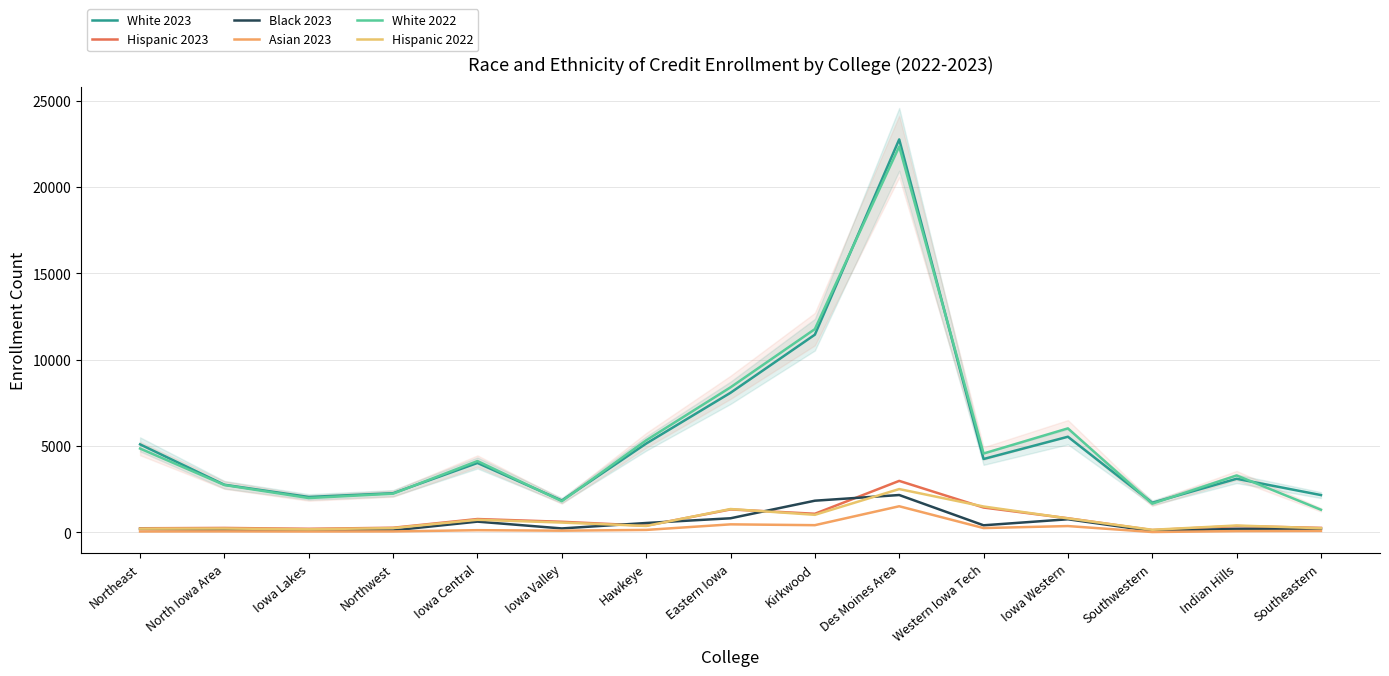

Which category has the lowest value across all series?

Southwestern